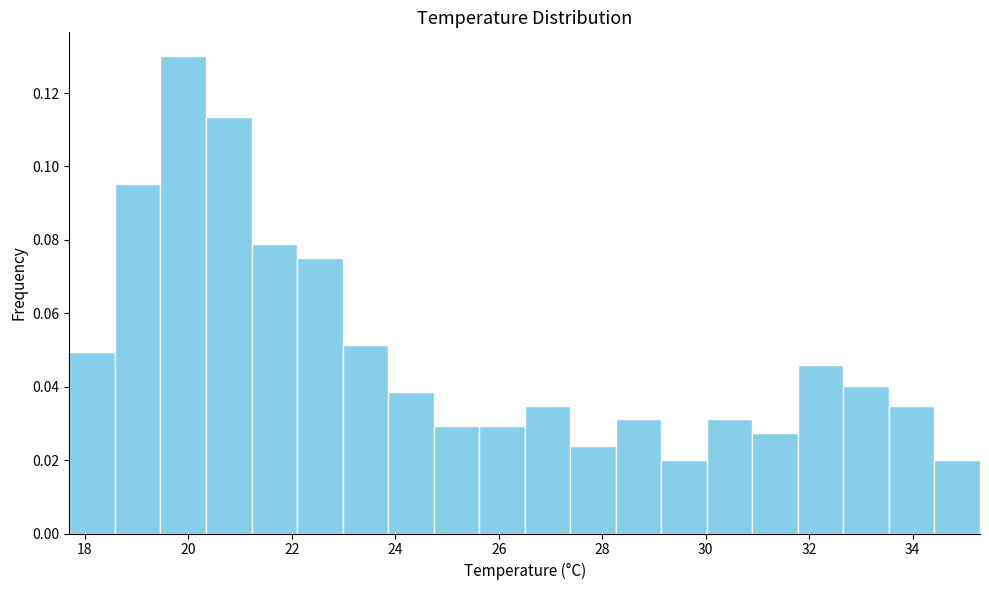

What is the height of the bar covering 20.34 to 21.22 on the x-axis? Neither the bar edges nor the heights are printed on the chart, so give them approximately, as read against the axes.

0.114